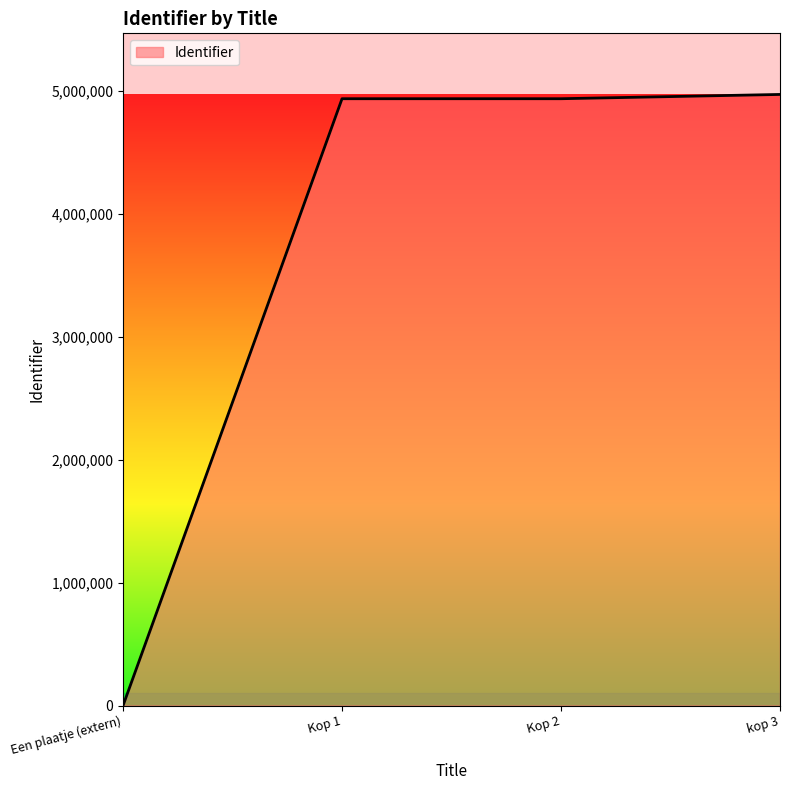

At which category does the chart reach its minimum across all series?

Een plaatje (extern)